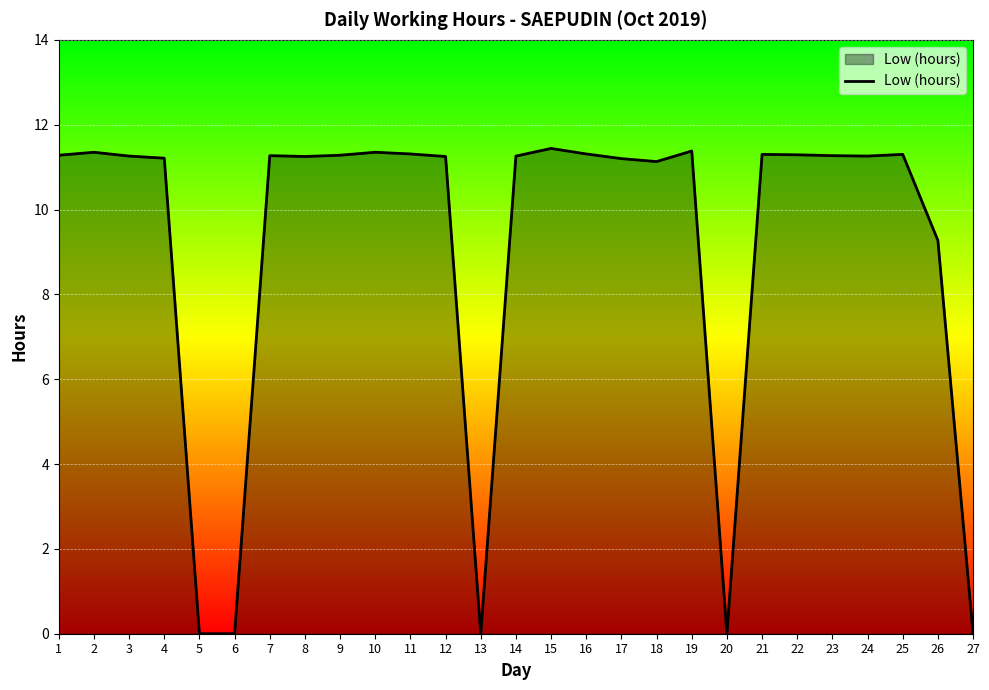

Is it true that the value at 9 is 11.3?

True